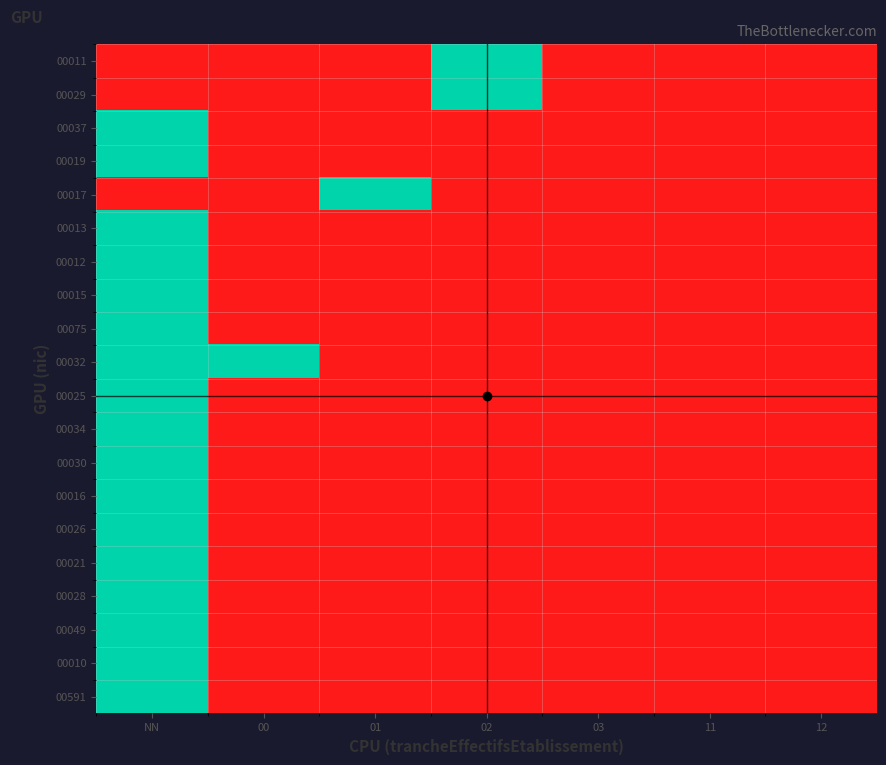

At 11, list the series in order from smallest to largest.

00011, 00029, 00037, 00019, 00017, 00013, 00012, 00015, 00075, 00032, 00025, 00034, 00030, 00016, 00026, 00021, 00028, 00049, 00010, 00591